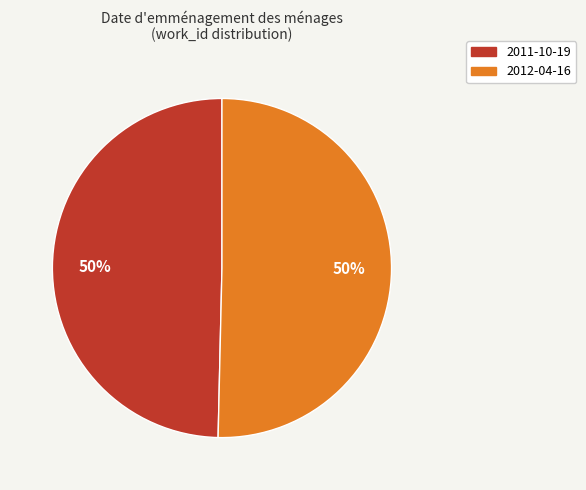

How many segments does this pie chart have?

2